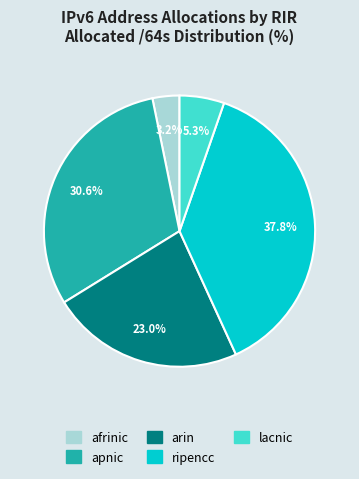

Between ripencc and arin, which is larger?

ripencc